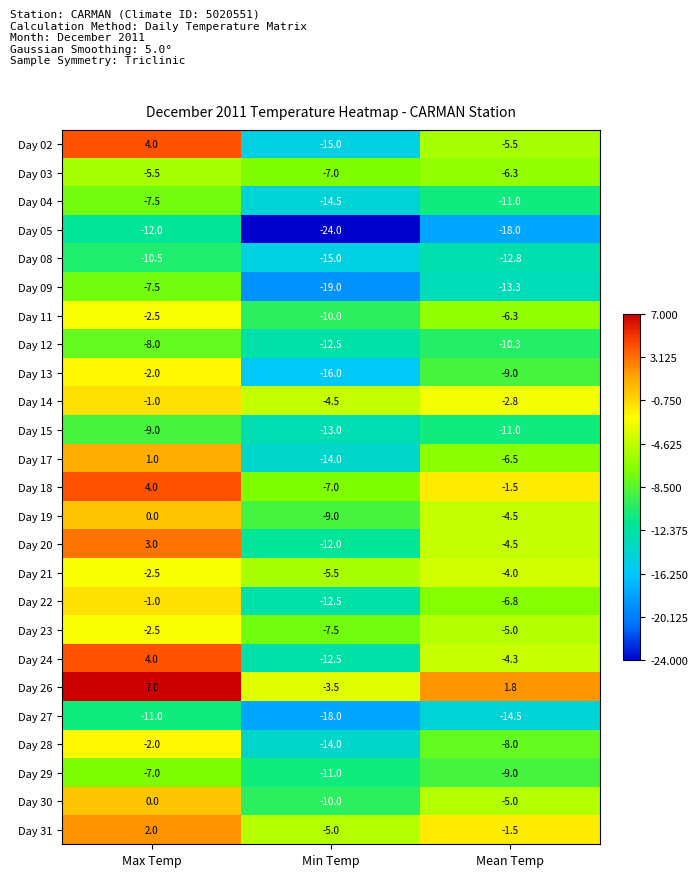

Rank the categories by Day 27 value from lowest to highest.

Min Temp, Mean Temp, Max Temp